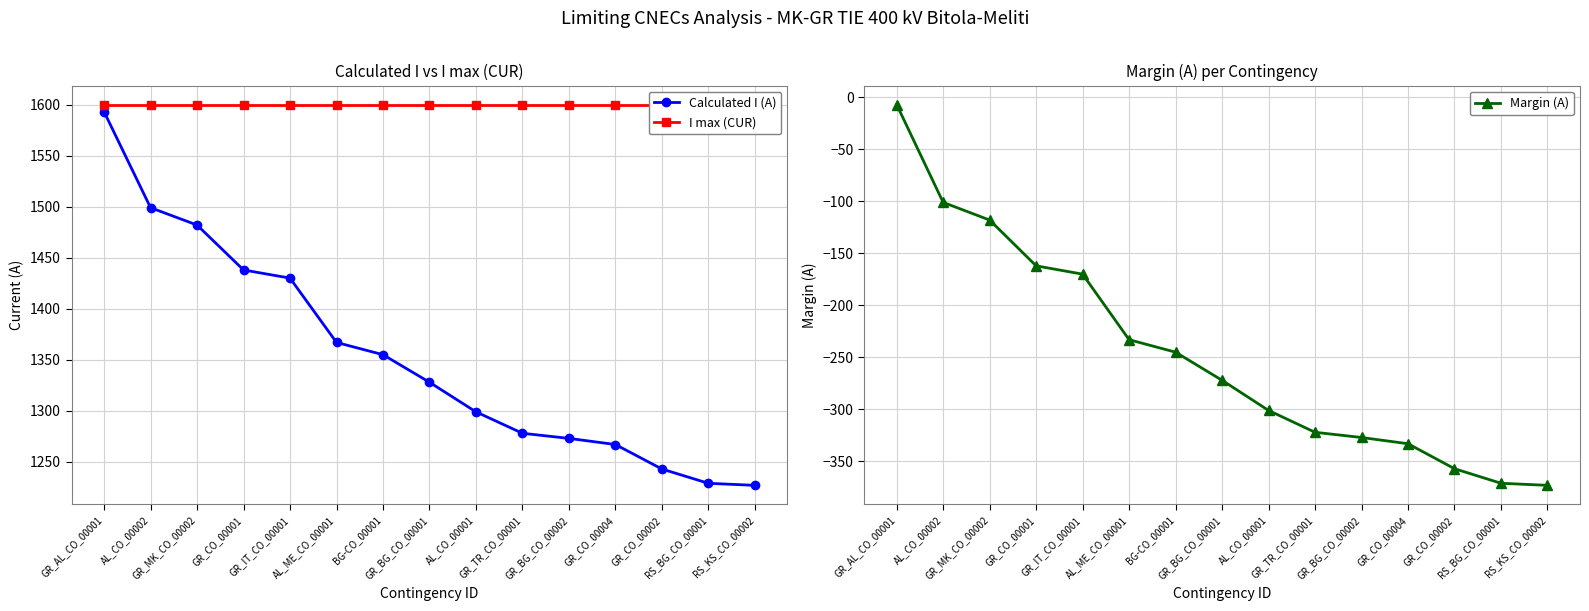

True or false: Margin (A) and I max (CUR) cross at least once.

False